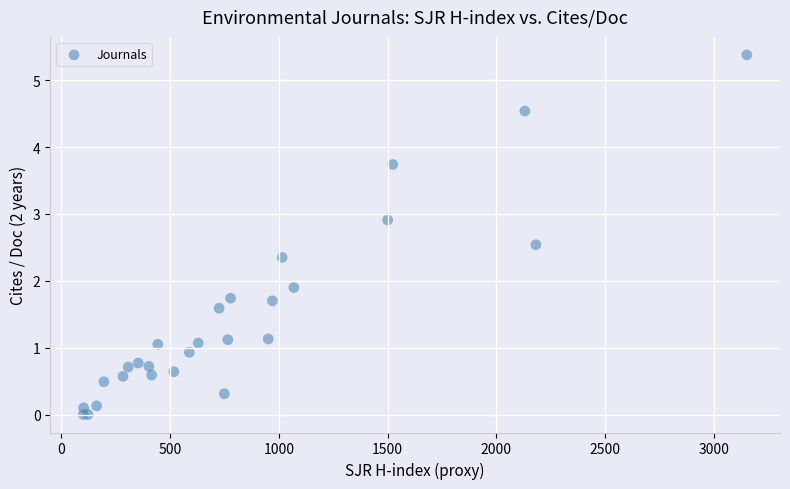

What Y value in the scatter plot is closest to 2?

1.9